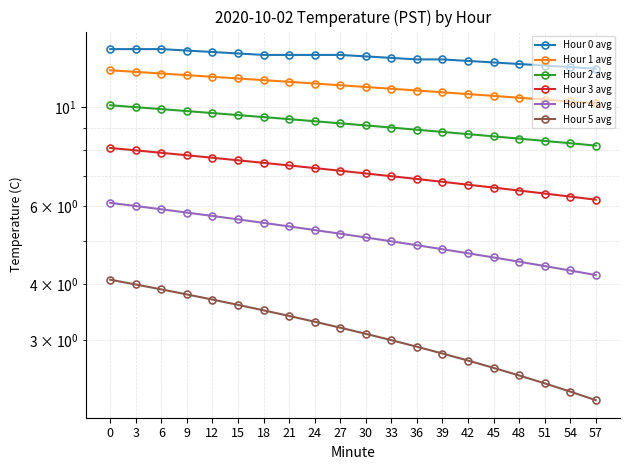

Is it true that Hour 3 avg equals 12.0 at 27?

False